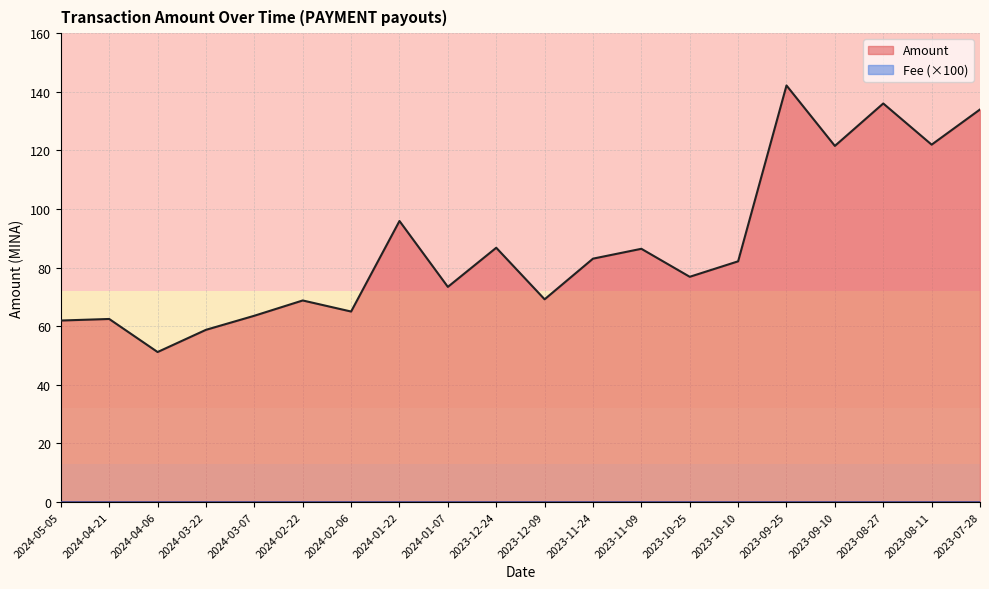

True or false: there are more than 2 points higher than both neighbors.

True